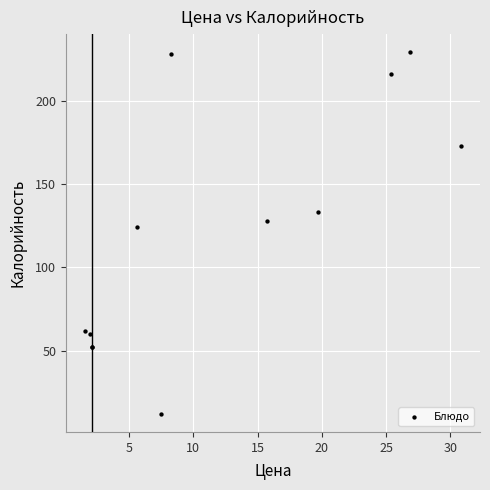

What Y value in the scatter plot is closest to 120?

124